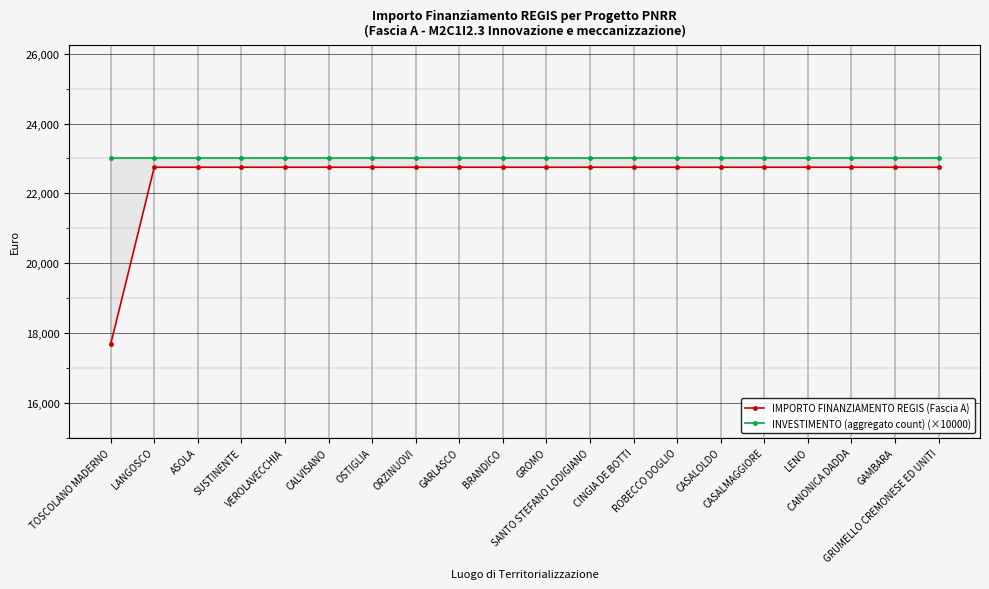

Rank the series by their average value, from highest to lowest.

INVESTIMENTO (aggregato count) (×10000), IMPORTO FINANZIAMENTO REGIS (Fascia A)